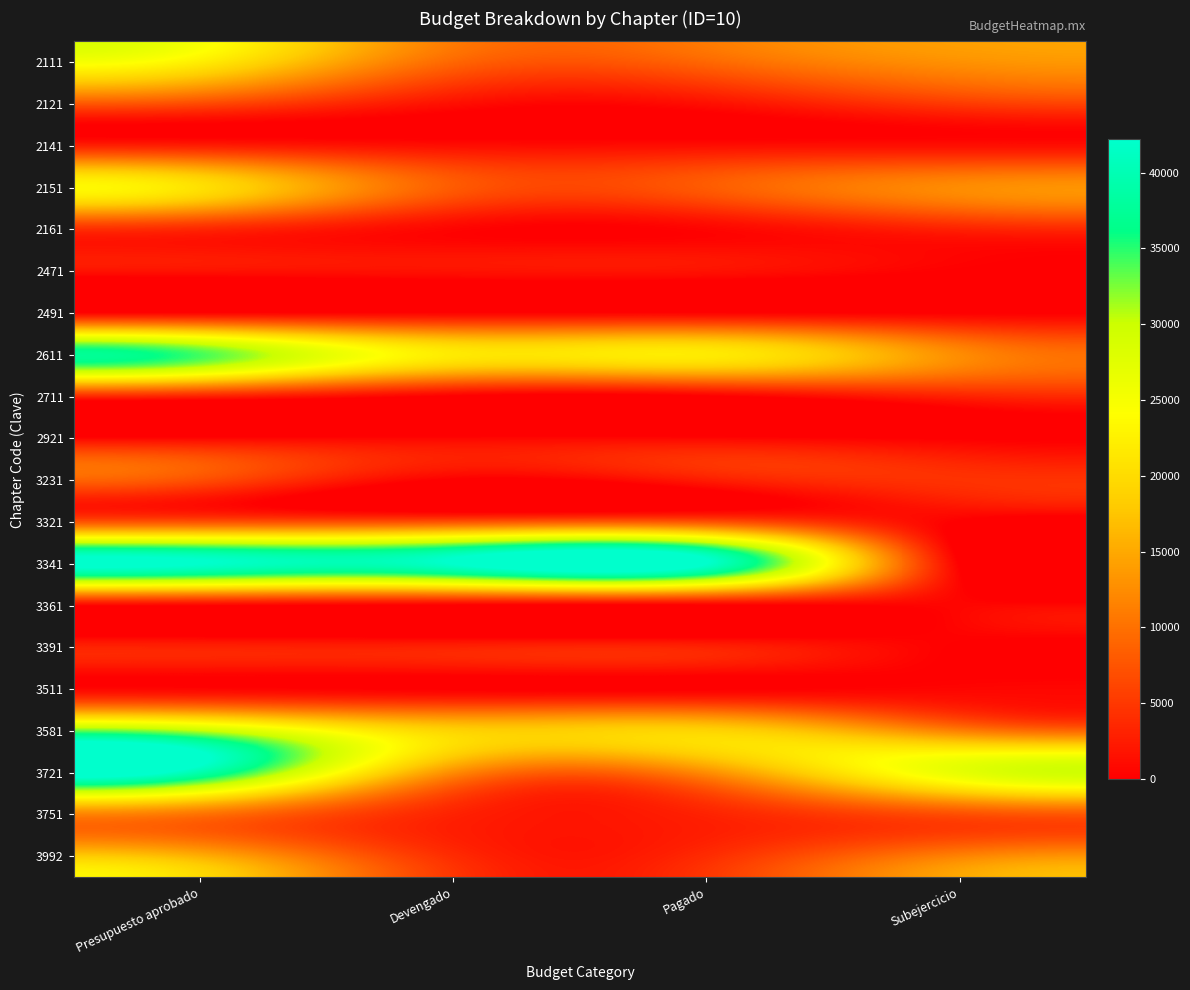

What is the spread (max minus min) of values at Devengado?

42187.0